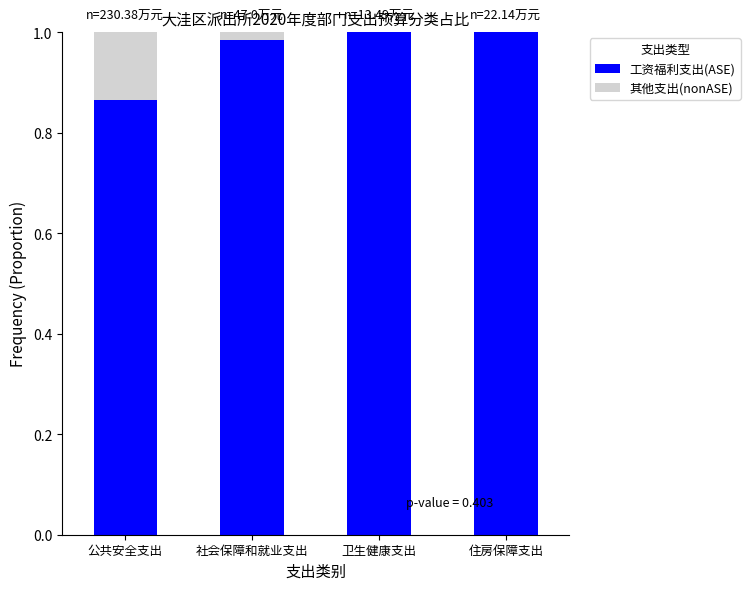

Is it true that 工资福利支出(ASE) equals 1.0 at 卫生健康支出?

True